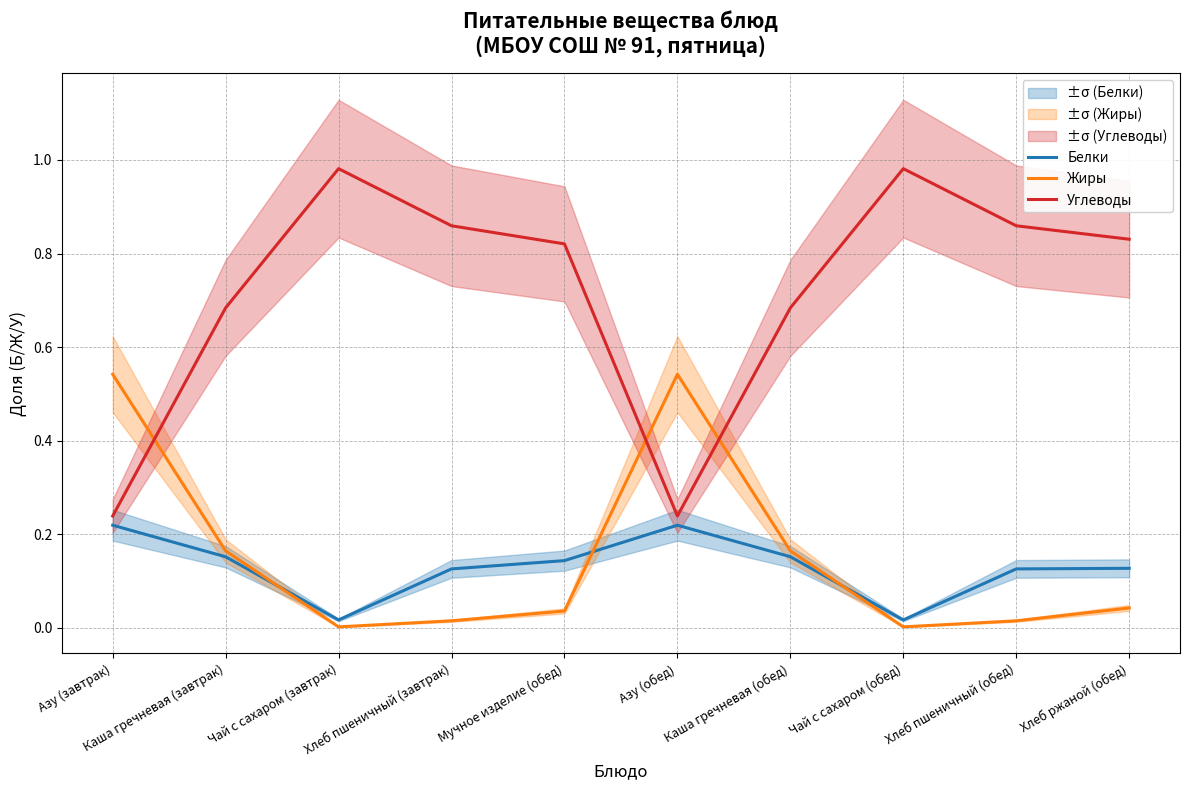

How many series are shown in this chart?

3